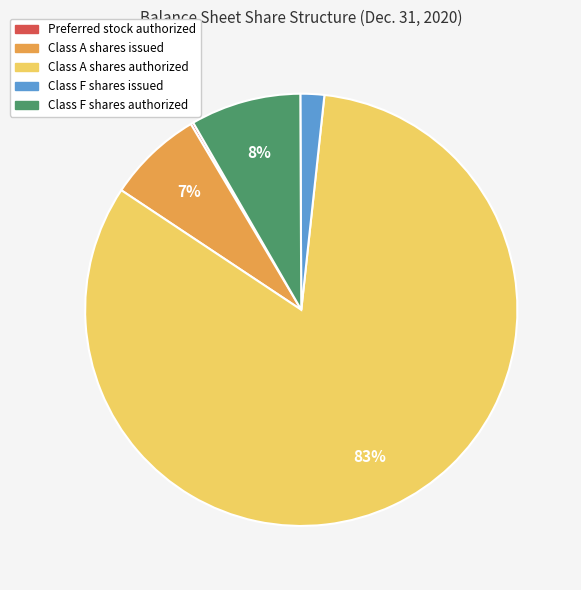

To the nearest percent, what percentage of the pie is Class F shares issued?

2%